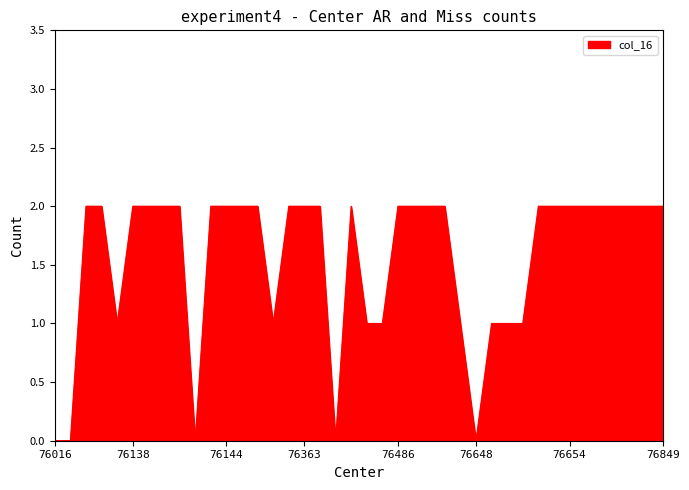

Does the chart display data point markers on the line(s)?

No